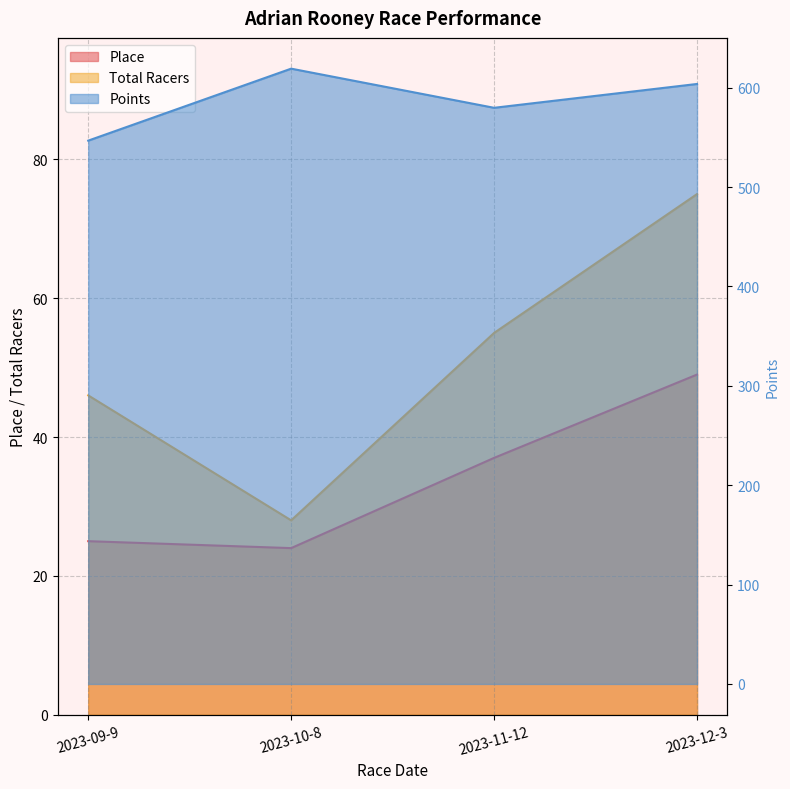

What is the minimum value shown in the chart?

24.0